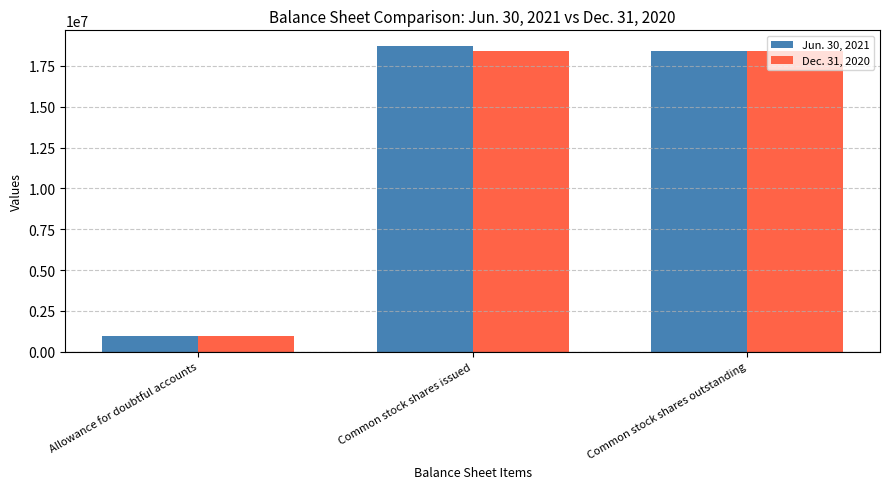

Is it true that Dec. 31, 2020 equals 11315033 at Common stock shares outstanding?

False